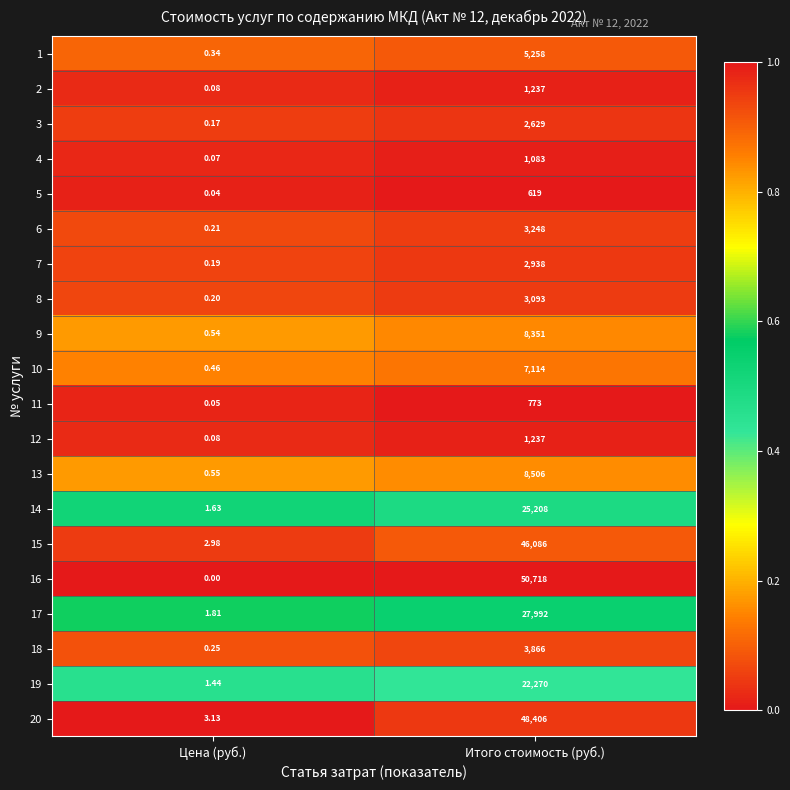

Which category has the lowest value in the 19 series?

Цена (руб.)